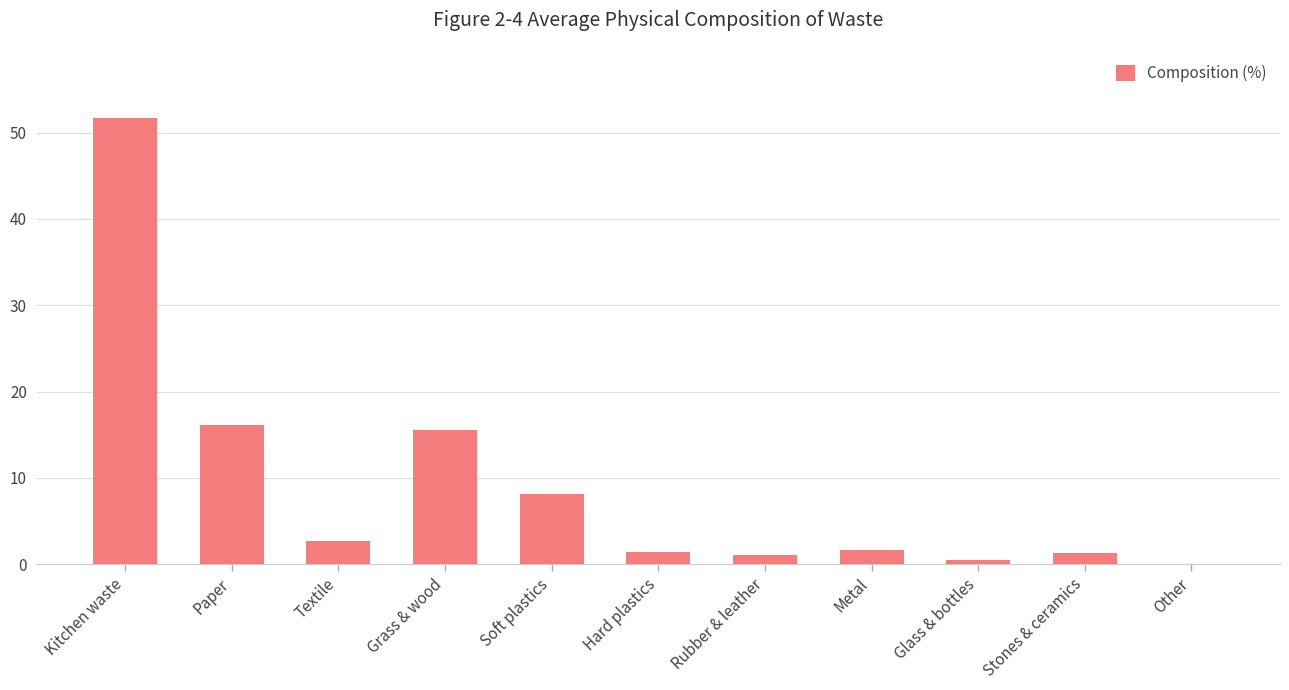

Which has a higher value, Stones & ceramics or Other?

Stones & ceramics